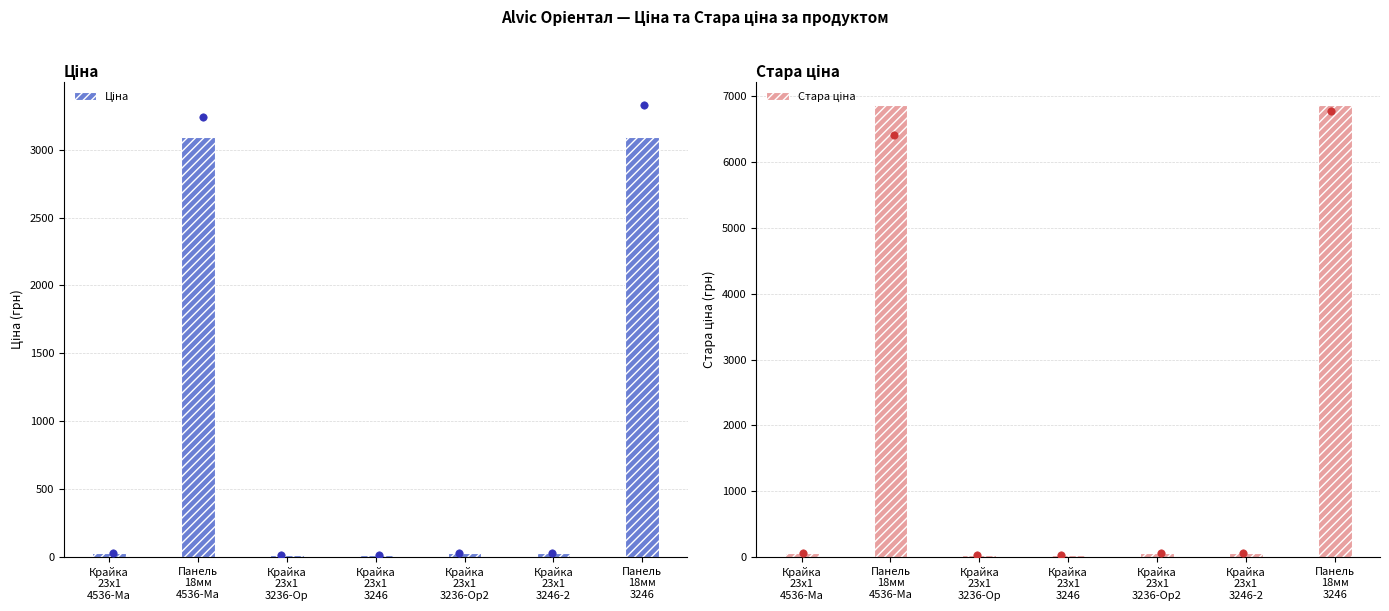

What is the total value across all series at Крайка
23x1
3236-Op2?

87.0